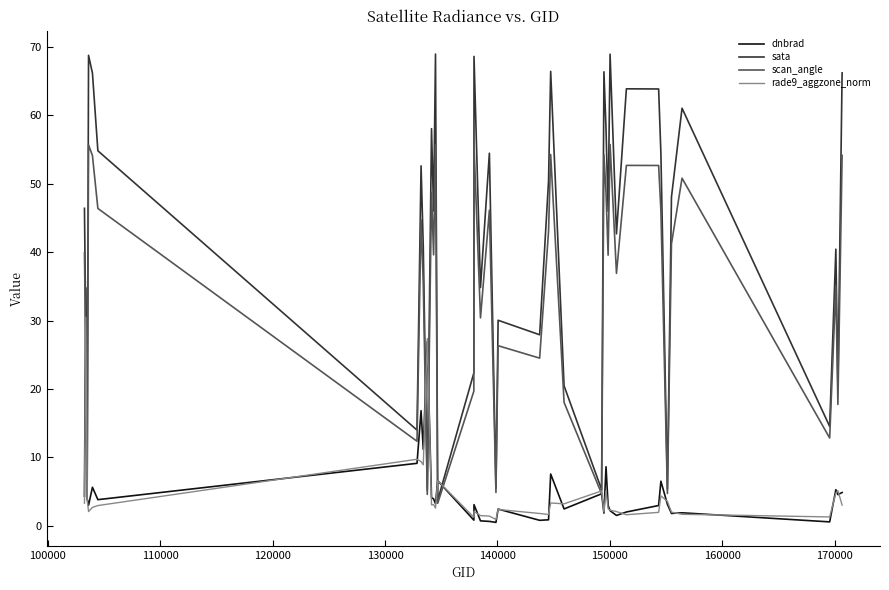

List the series in order of their peak value, highest first.

sata, scan_angle, dnbrad, rade9_aggzone_norm